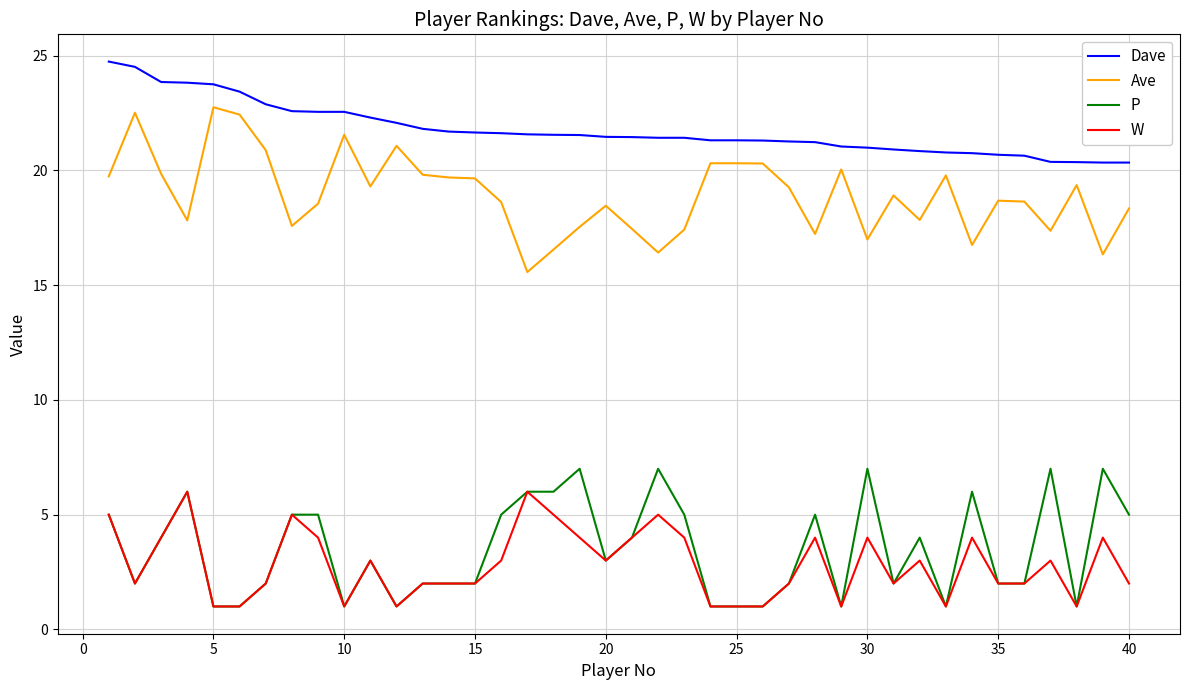

What is the smallest value displayed?

1.0